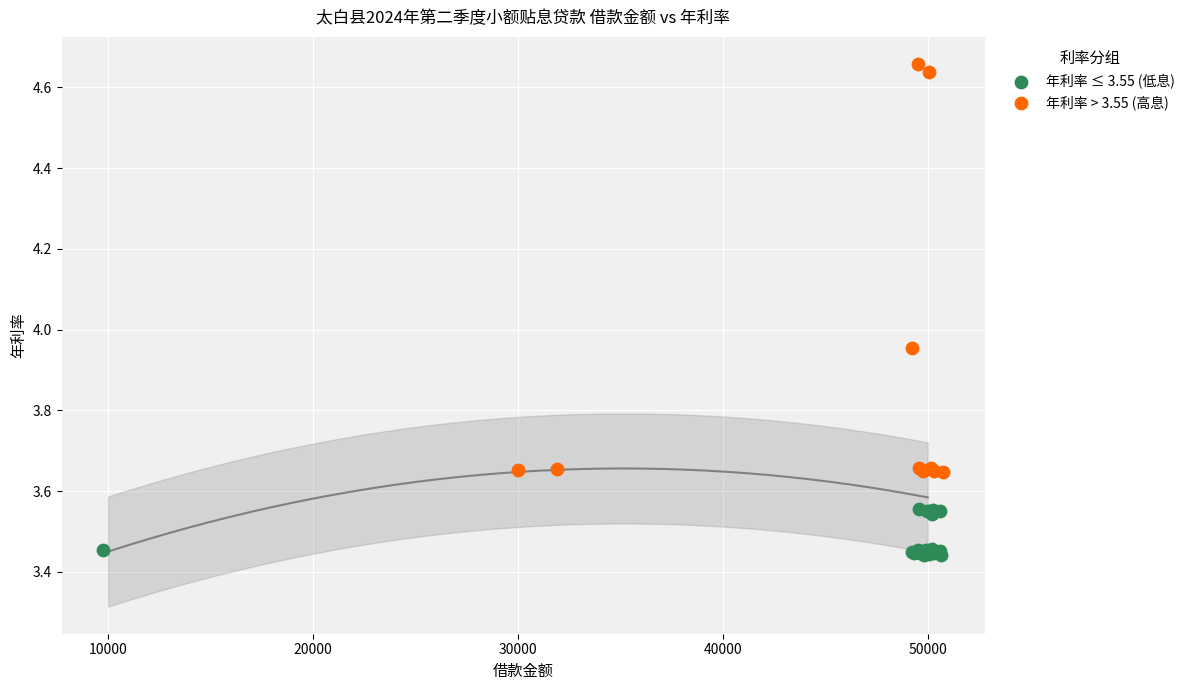

Which series has the largest Y range (max minus min)?

年利率 > 3.55 (高息)